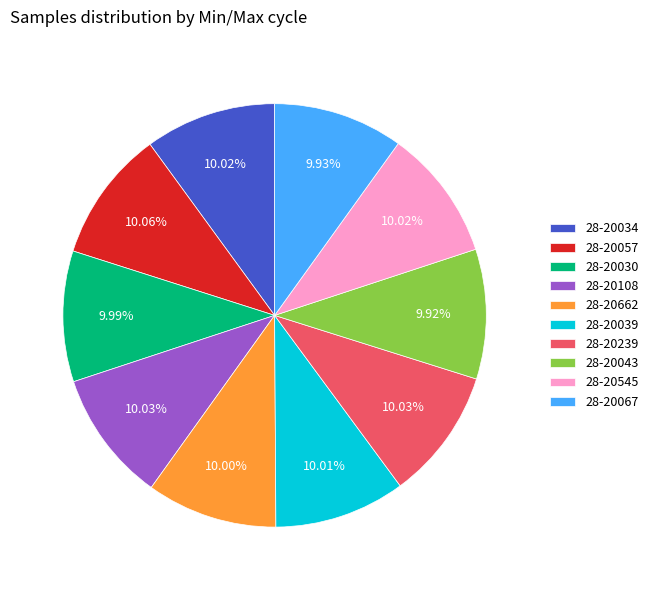

Approximately how many times larger is the value at 28-20108 compared to 28-20034?

1.0